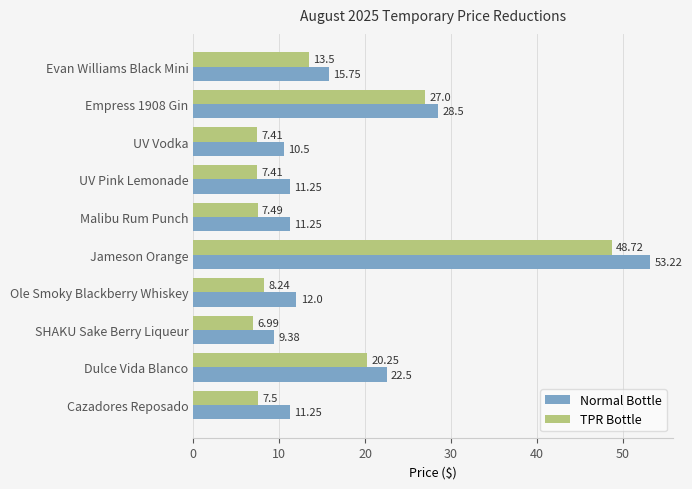

At which category is the sum across all series the highest?

Jameson Orange